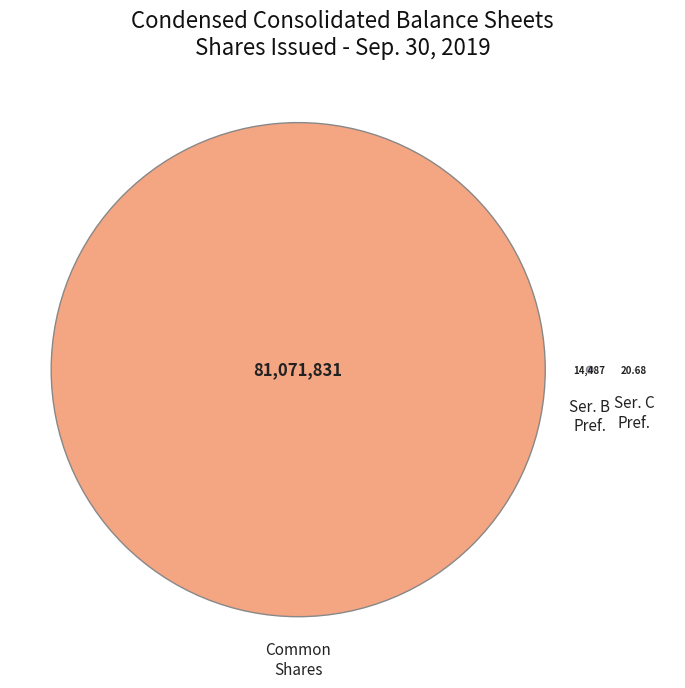

Which slice is the largest?

Common Stock, Shares Issued